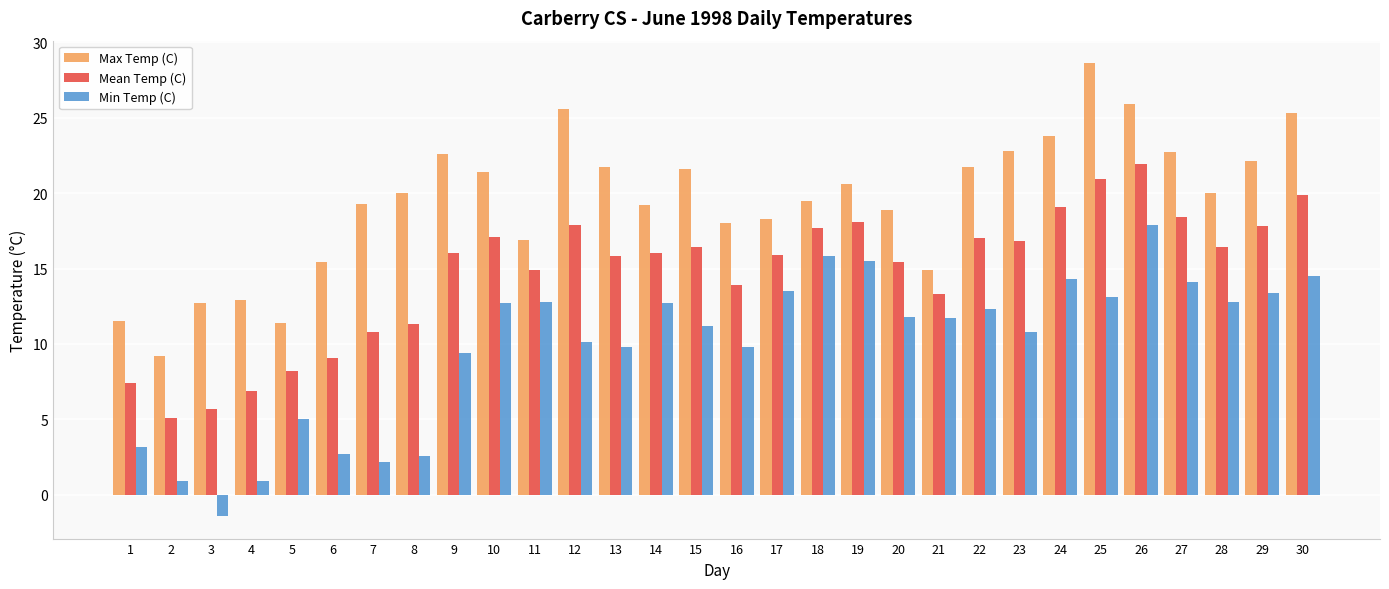

Rank the series by their average value, from lowest to highest.

Min Temp (C), Mean Temp (C), Max Temp (C)